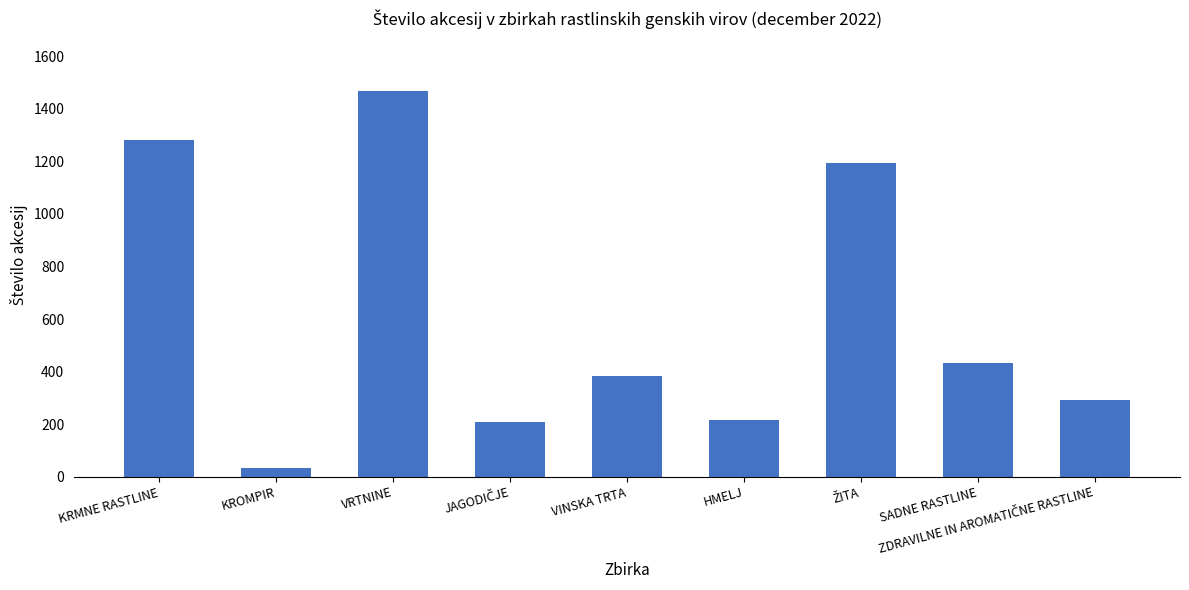

What is the average value?

612